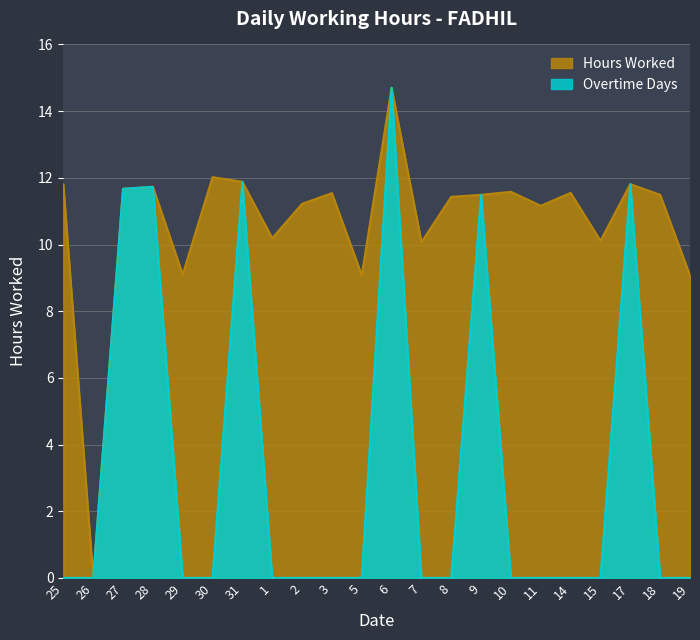

What position from the right is 14?

5